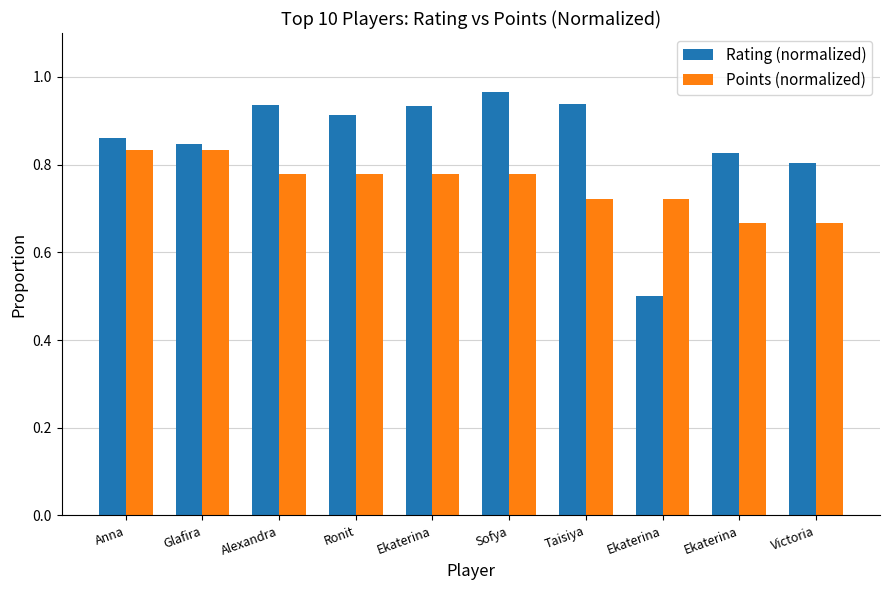

What is the difference between the second highest and minimum values in the Rating (normalized) series?

0.4